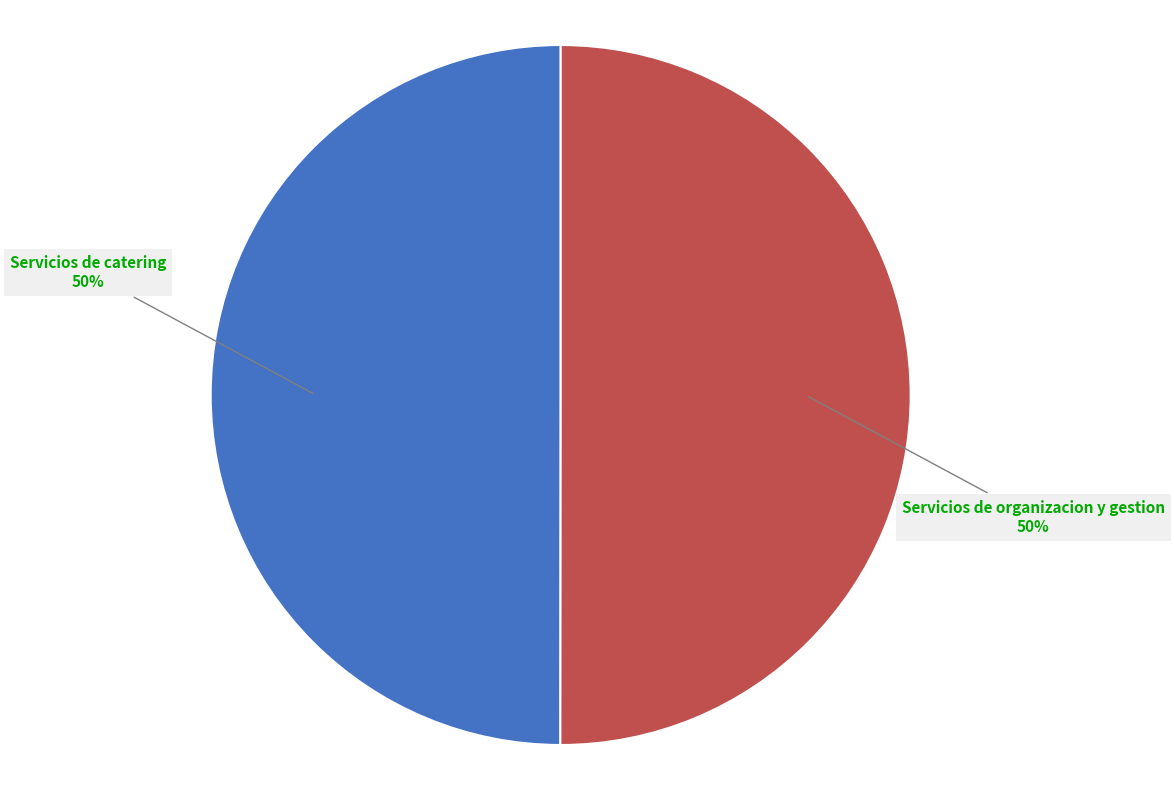

How many slices are in this pie chart?

2